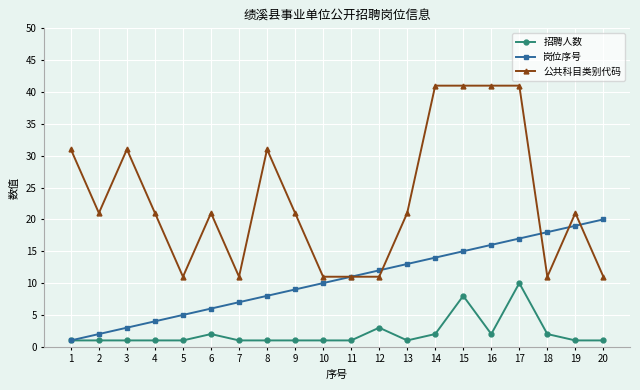

Which series has the widest spread of values?

公共科目类别代码